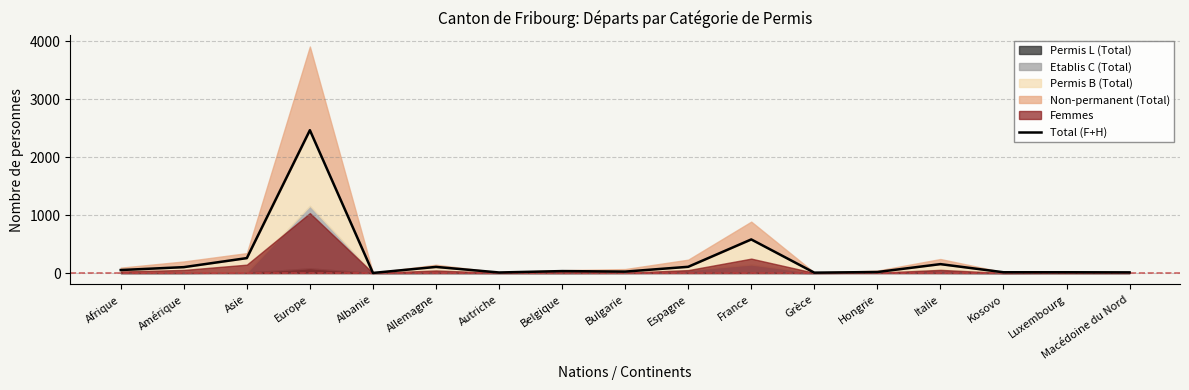

What is the smallest value displayed?

2